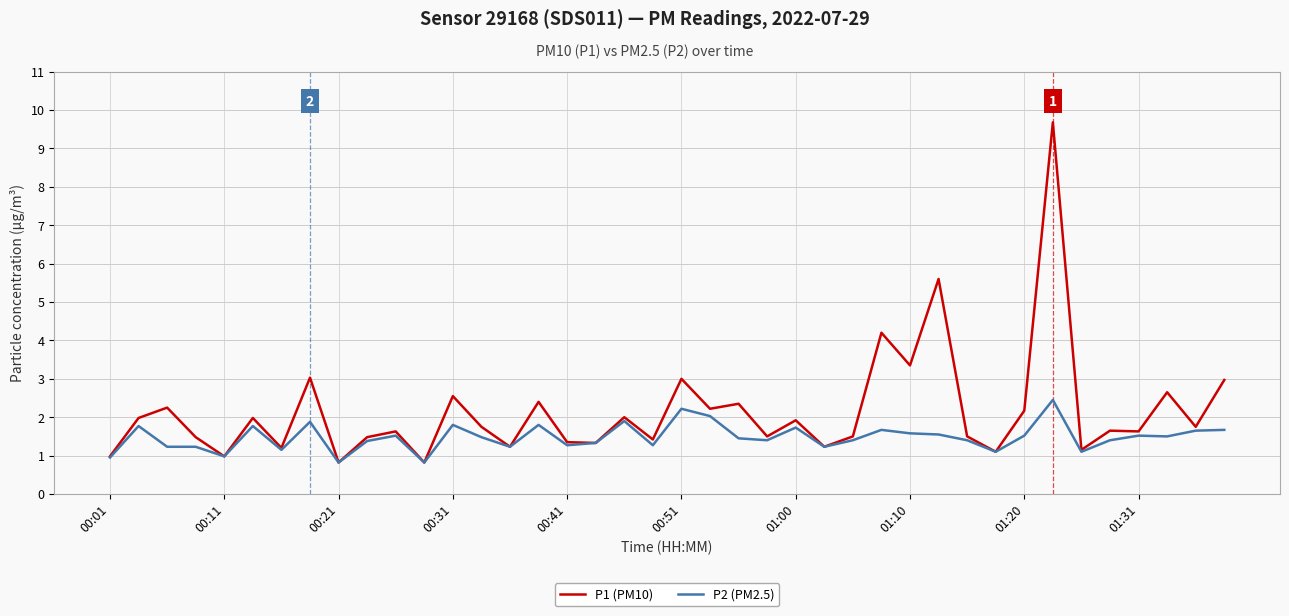

How many lines are shown in the chart?

2